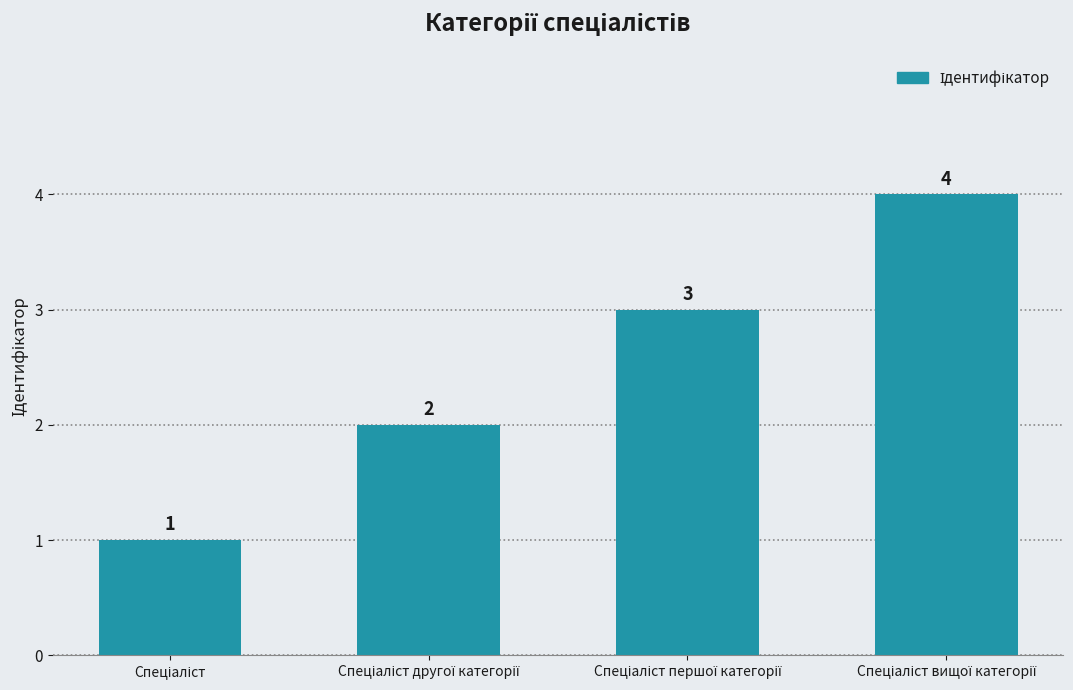

Count the values in the range 2 to 4.

3